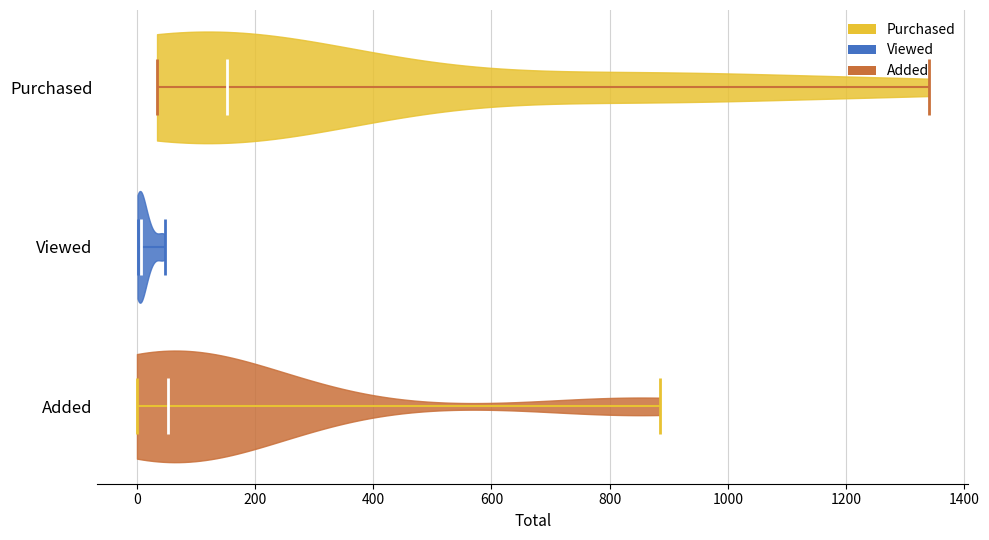

Where does the median line of the violin for Viewed sit on the x-axis? The values are not printed on the chart, so give them approximately, as read against the axis.

0